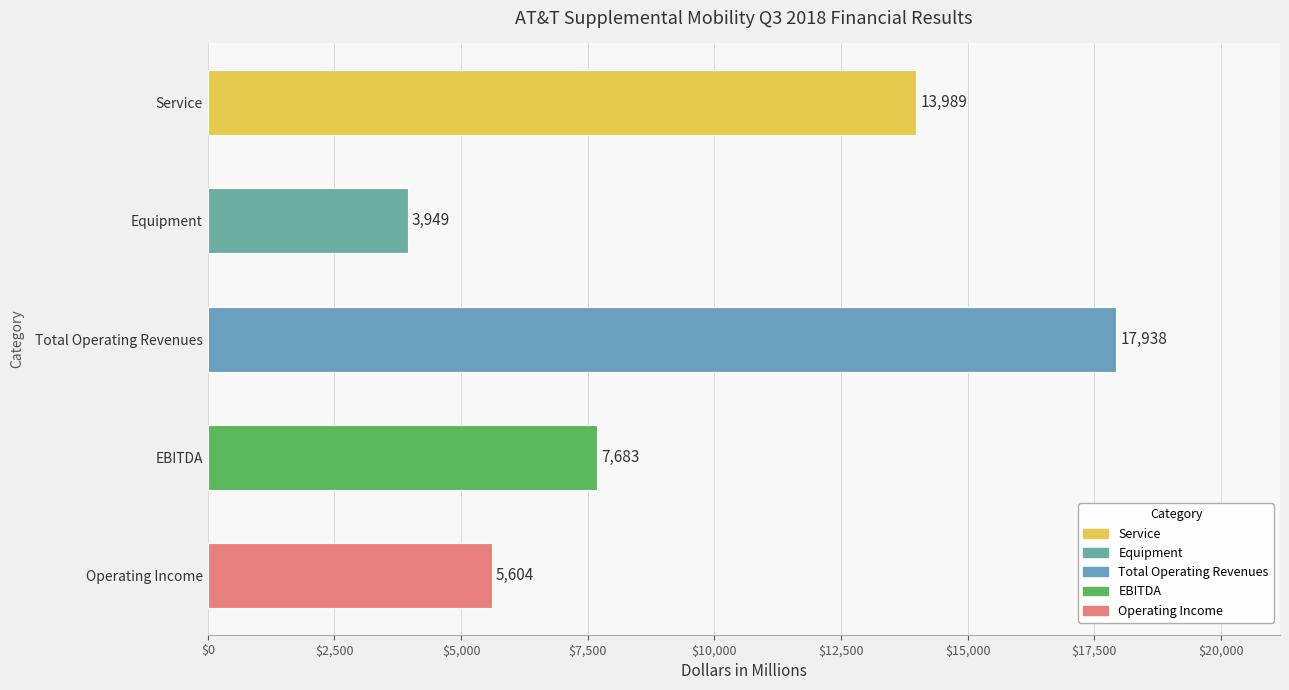

How many bars are there in total?

5